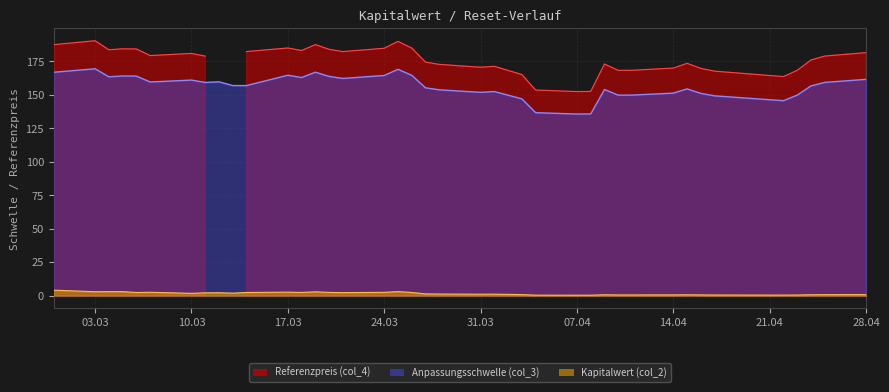

At which label is Kapitalwert (col_2) closest to 2?

2025-03-11